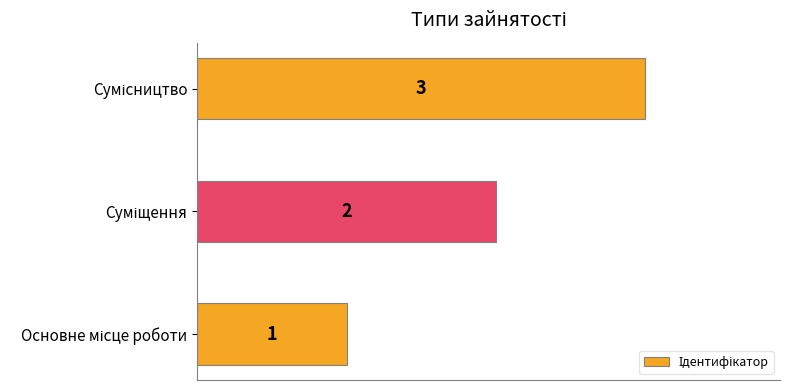

What is the sum of all values?

6